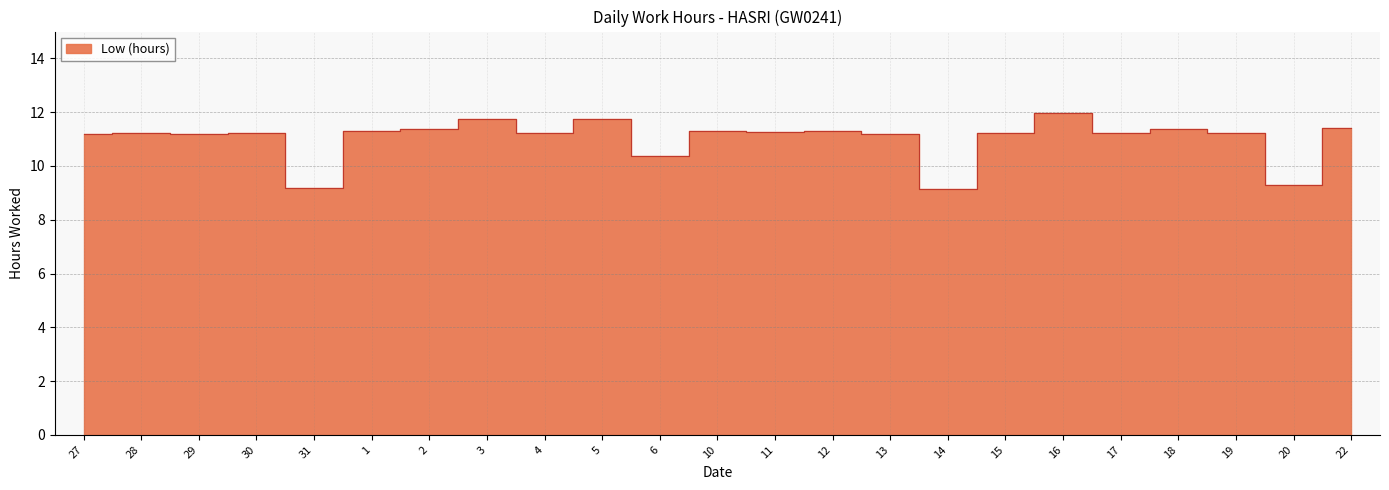

What is the change in value from 27 to 31?

-2.0